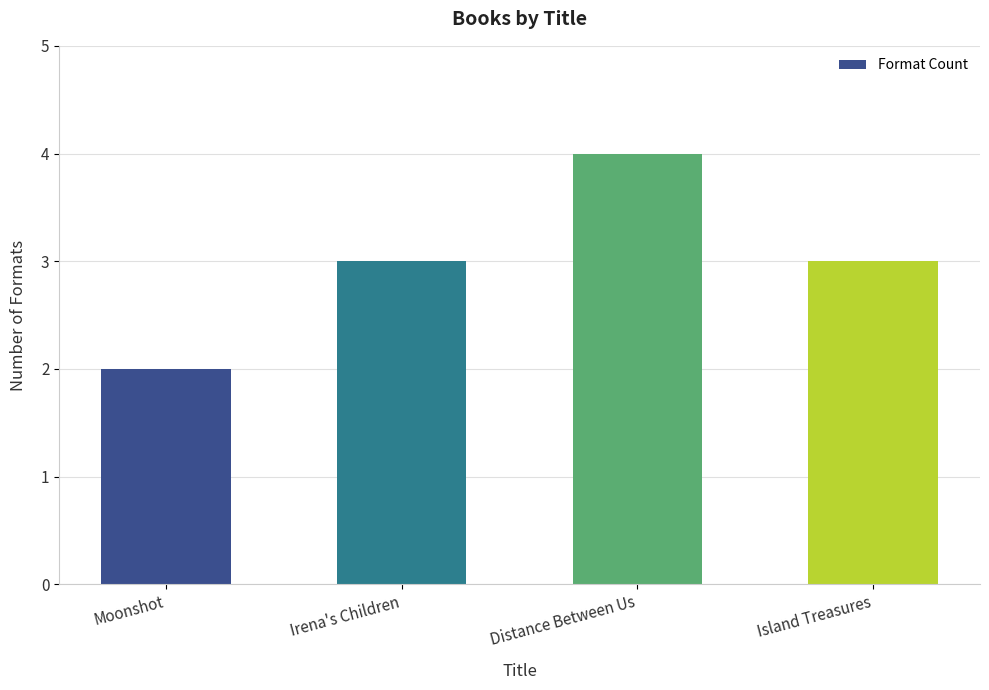

The value at Moonshot is 3. True or false?

False